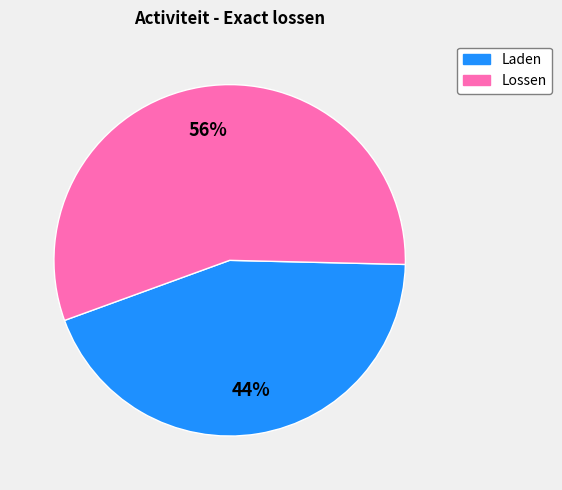

Is there any slice that represents more than half of the pie?

Yes